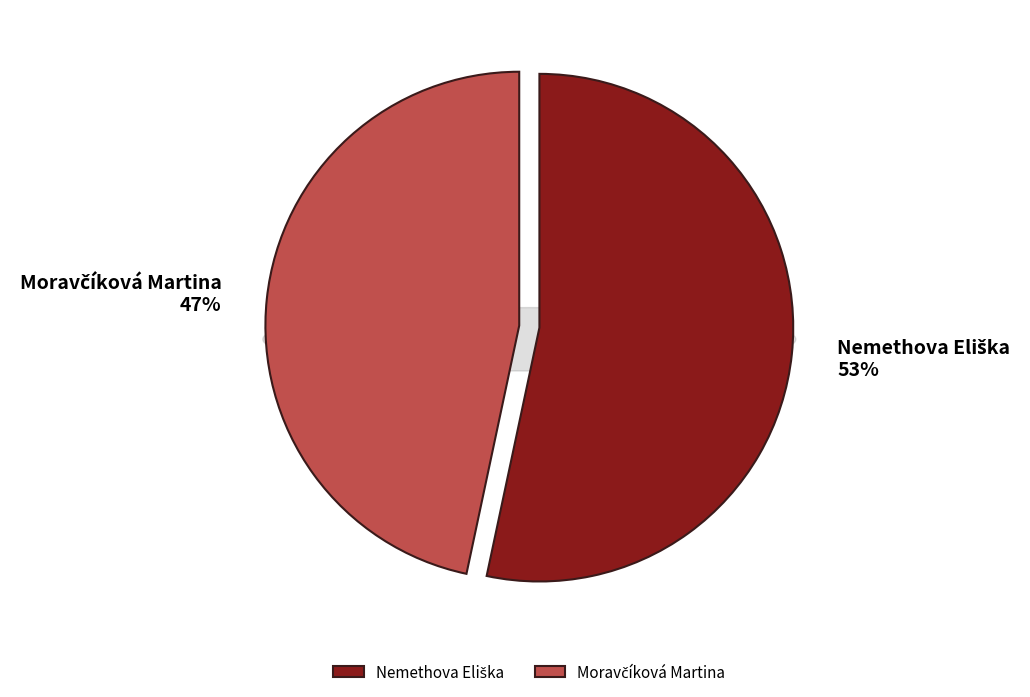

What percentage is the Moravčíková Martina slice, to the nearest percent?

47%